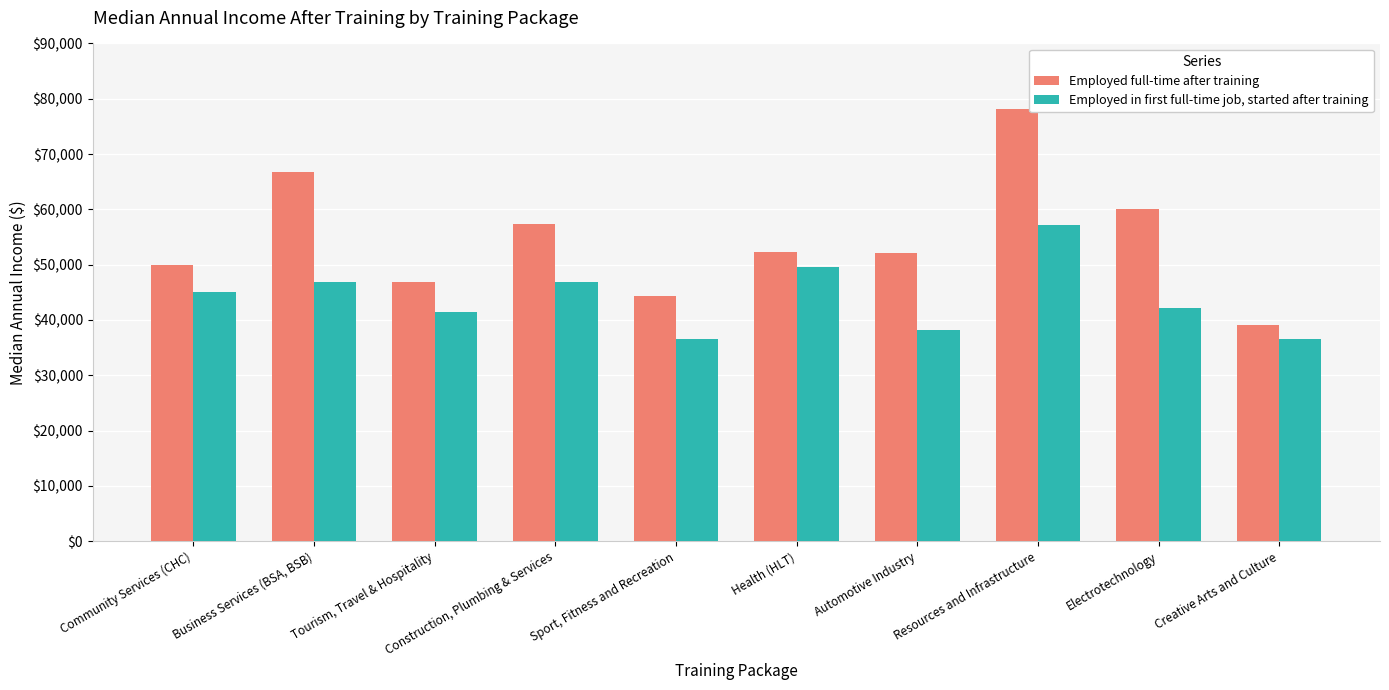

At how many categories does at least one series exceed 76035?

1